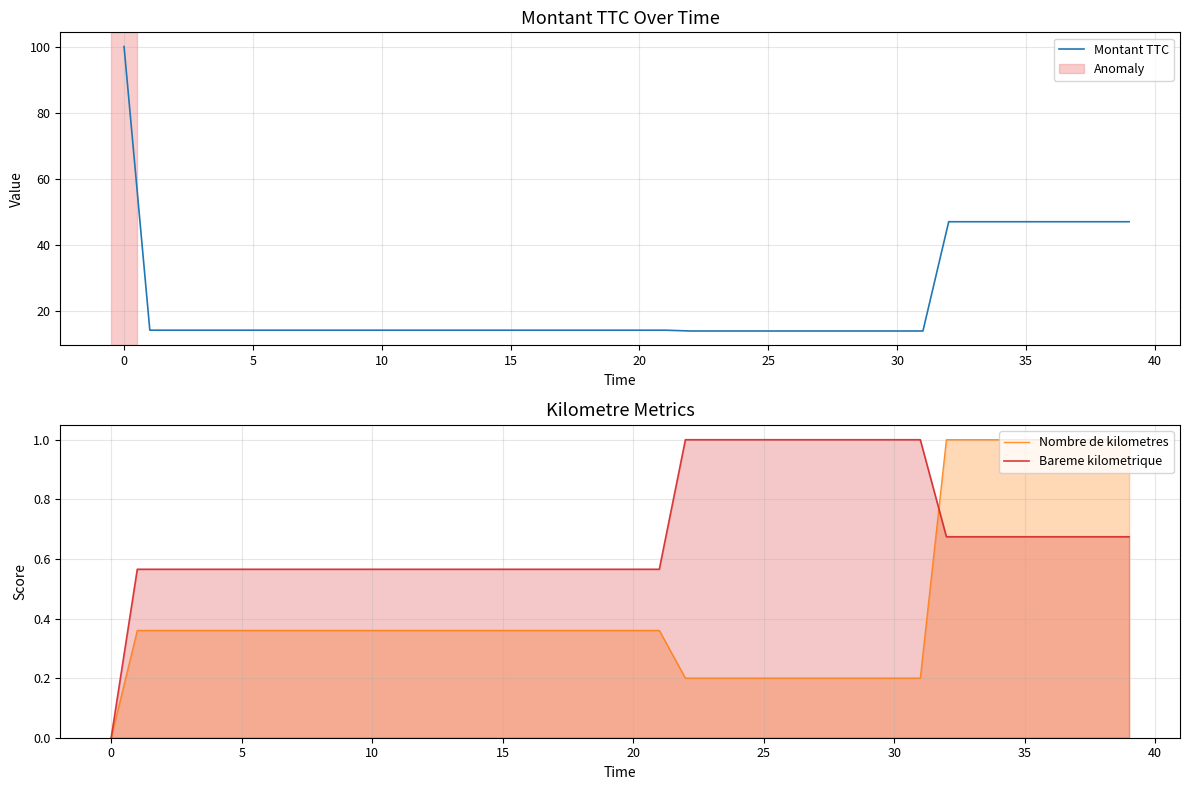

True or false: Bareme kilometrique has a value of 0.6 at 0.

False